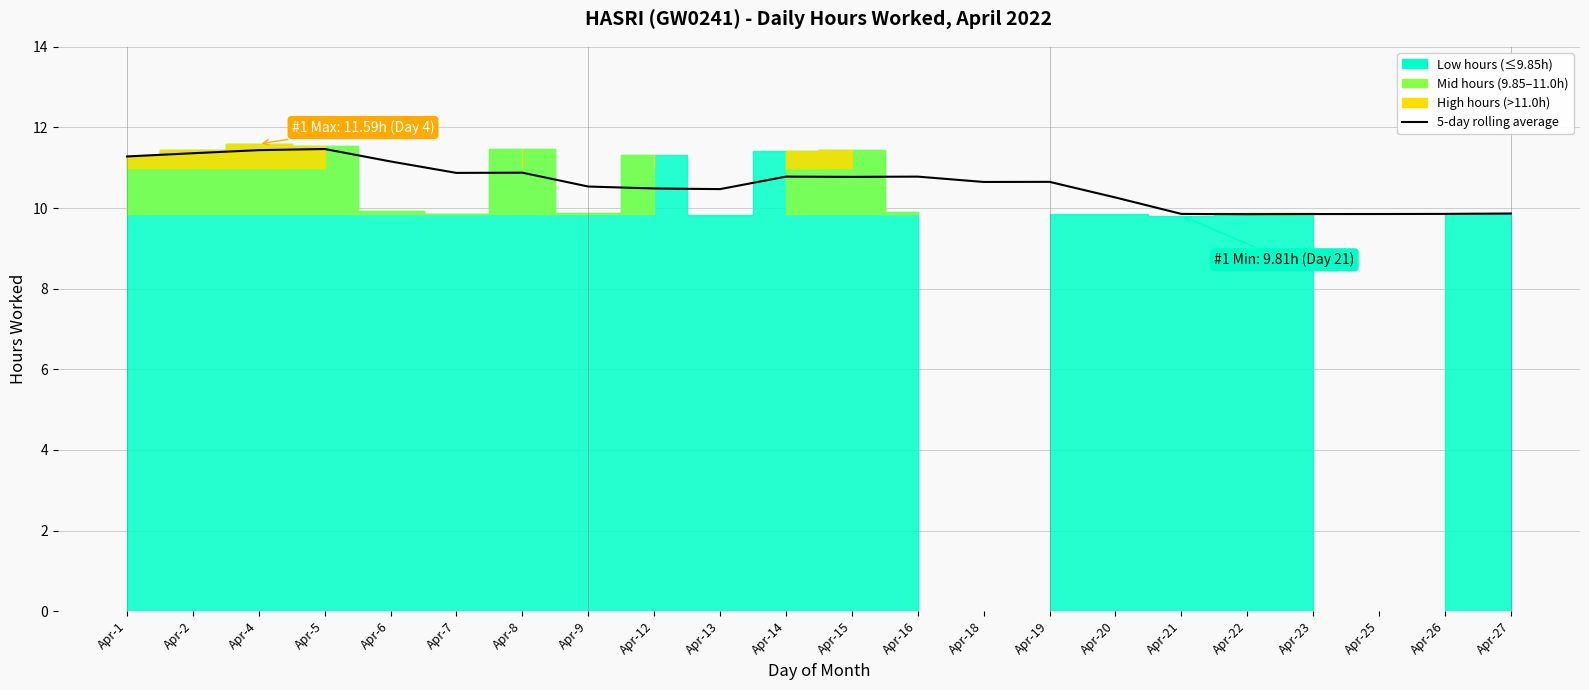

Where is the first local minimum?

Apr-7